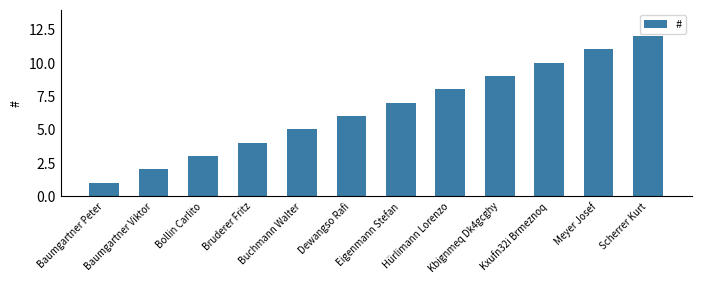

The value at Bollin Carlito is 3. True or false?

True